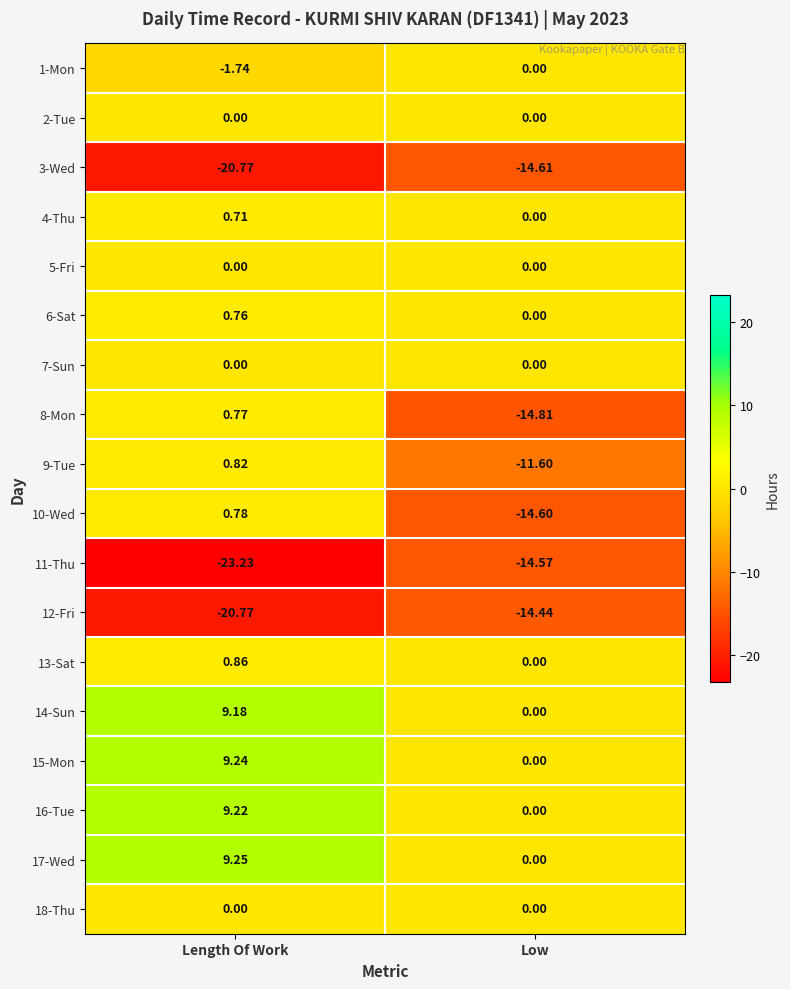

Which series has the widest spread of values?

8-Mon